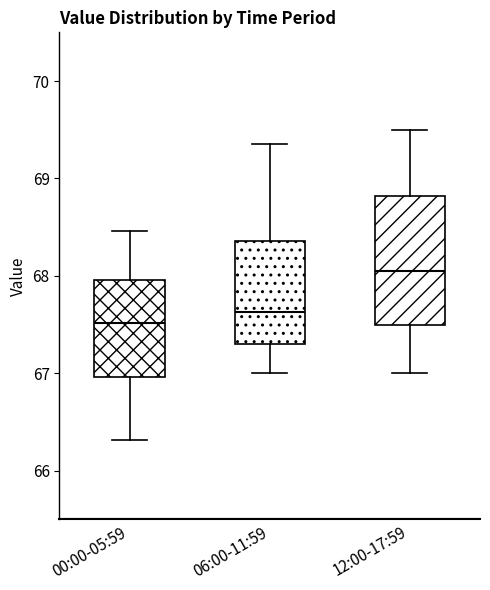

Reading left to right, read every box against the y-axis: the position of its median line, the range the box covers, and the ends of its whiskers. The values are not printed on the chart, so give them approximately, as read against the axis.

00:00-05:59: median 67.5, box 67.0 to 68.0, whiskers 66.3 to 68.5
06:00-11:59: median 67.6, box 67.3 to 68.4, whiskers 67.0 to 69.4
12:00-17:59: median 68.1, box 67.5 to 68.8, whiskers 67.0 to 69.5